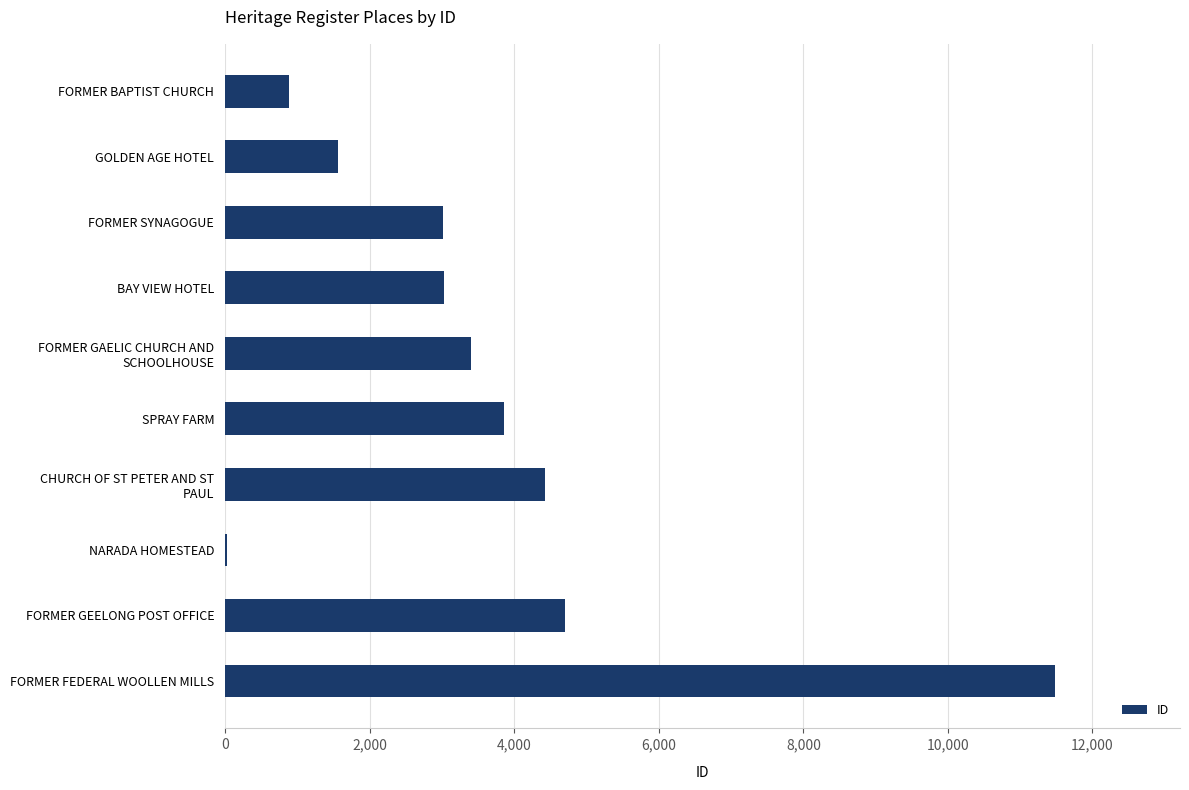

The value at FORMER SYNAGOGUE is 3015. True or false?

True